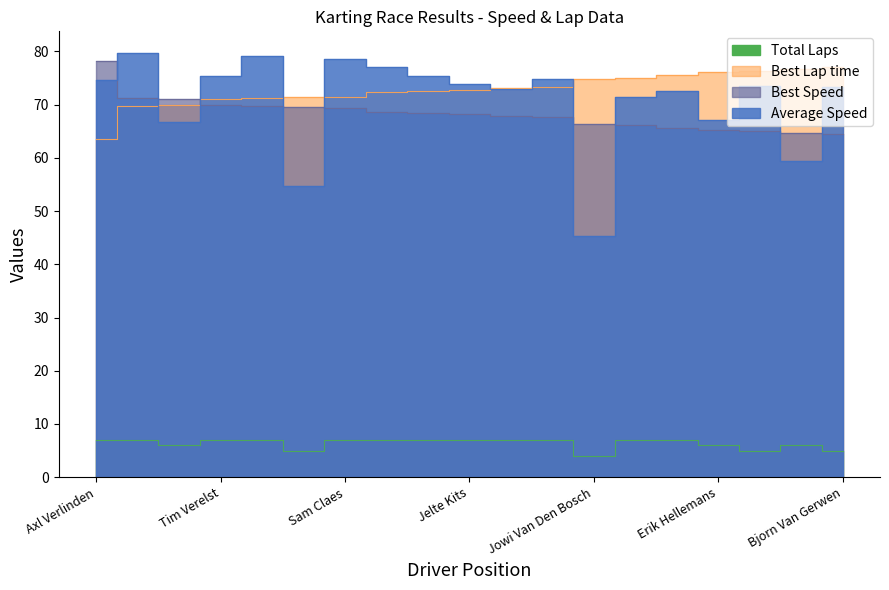

Which series has the largest total across all categories?

Best Lap time